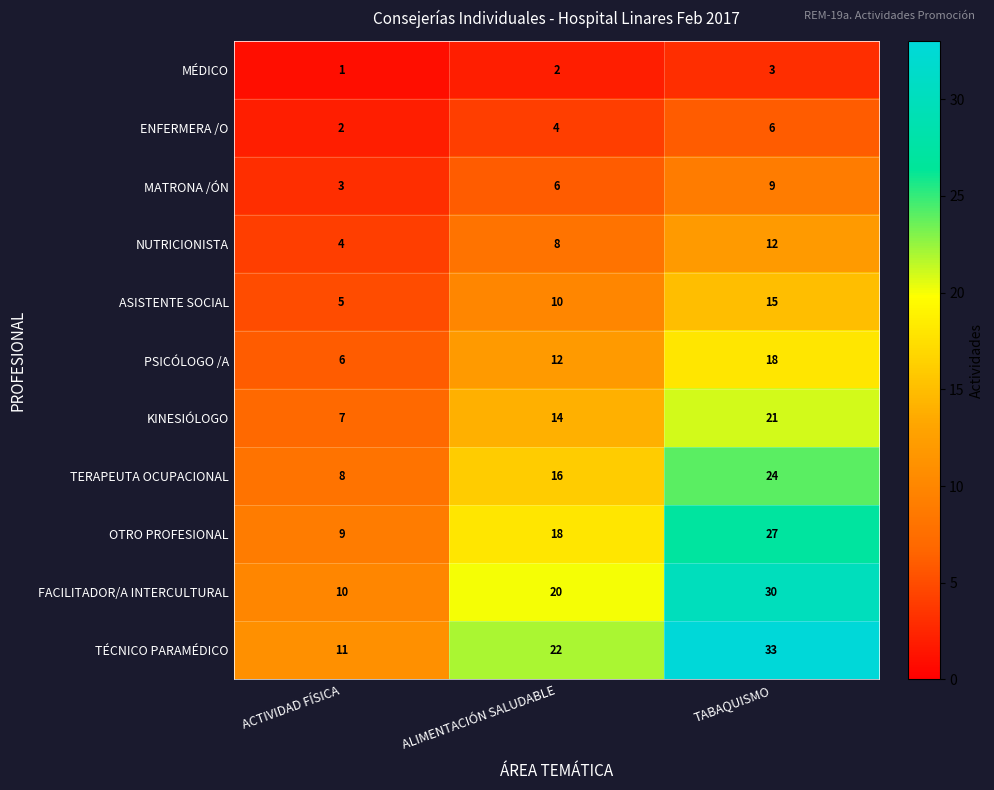

The FACILITADOR/A INTERCULTURAL series shows 20 at ALIMENTACIÓN SALUDABLE. True or false?

True